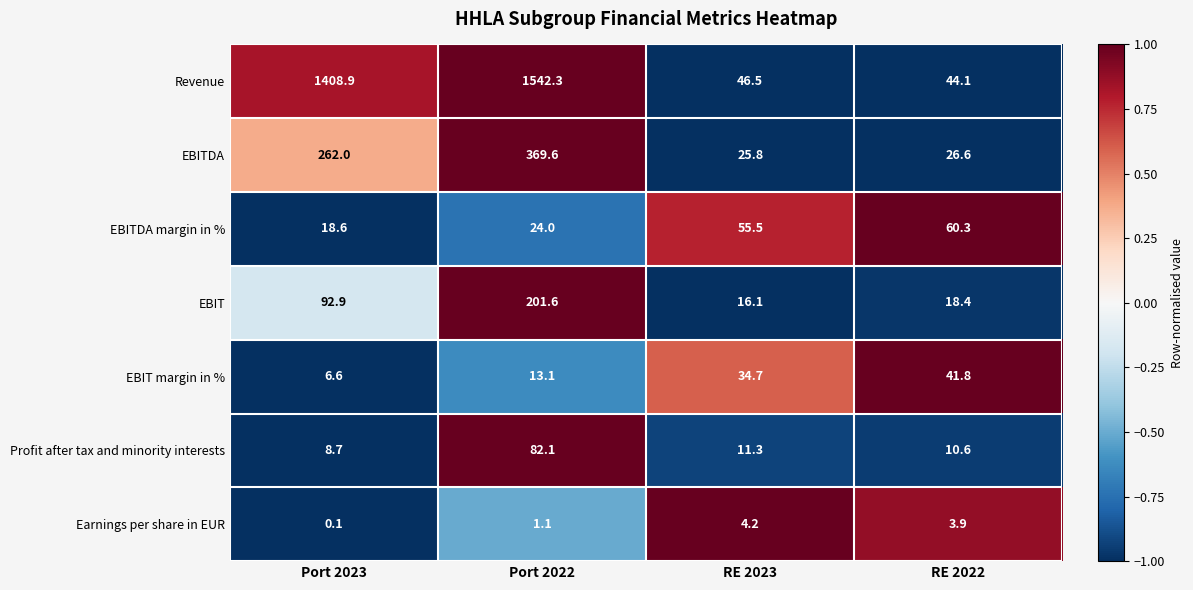

List the series in order of their peak value, highest first.

Revenue, EBITDA, EBIT, Profit after tax and minority interests, EBITDA margin in %, EBIT margin in %, Earnings per share in EUR